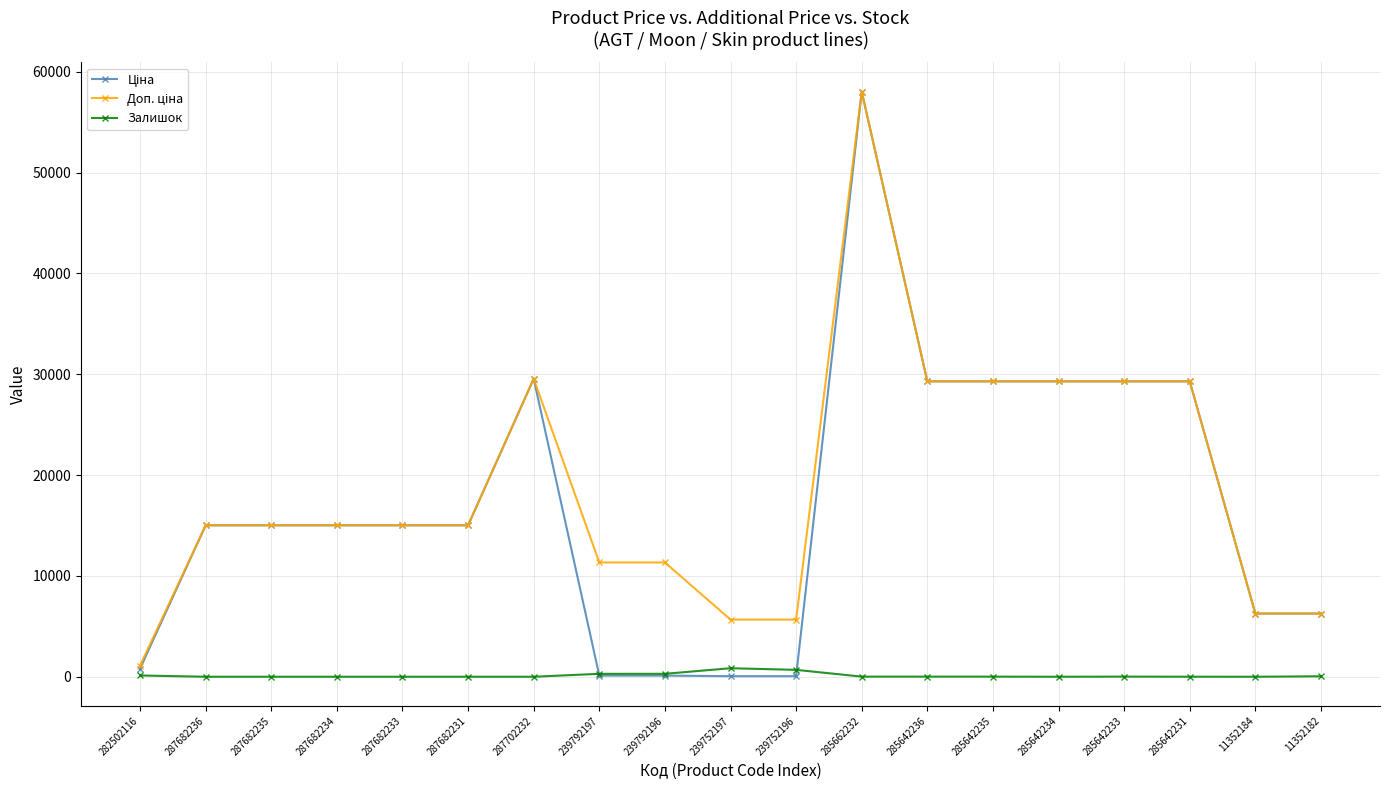

What is the total value across all series at 11352184?

12533.4